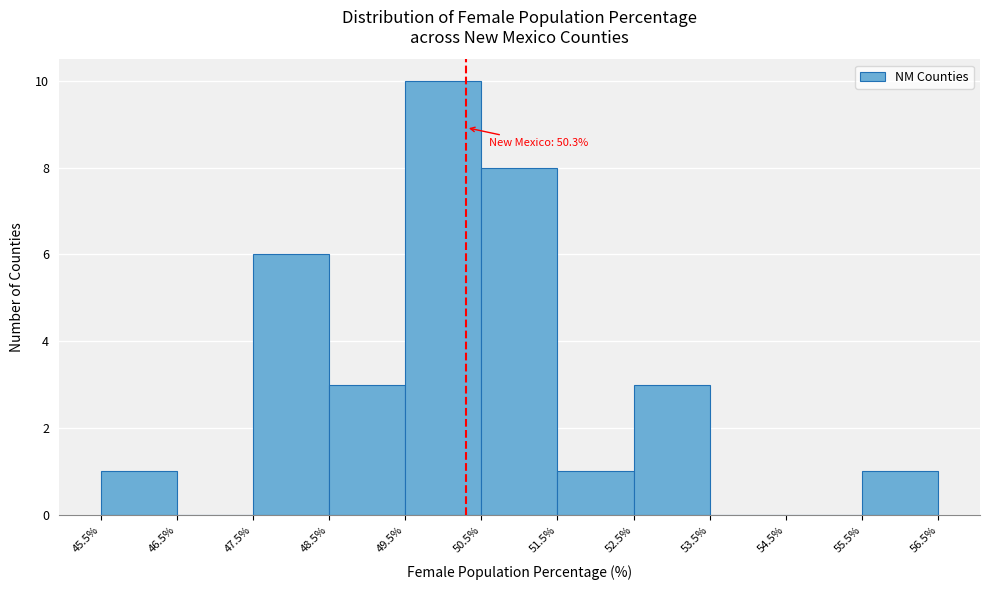

Over which range of the x-axis is the bar tallest?

49.5% to 50.5%